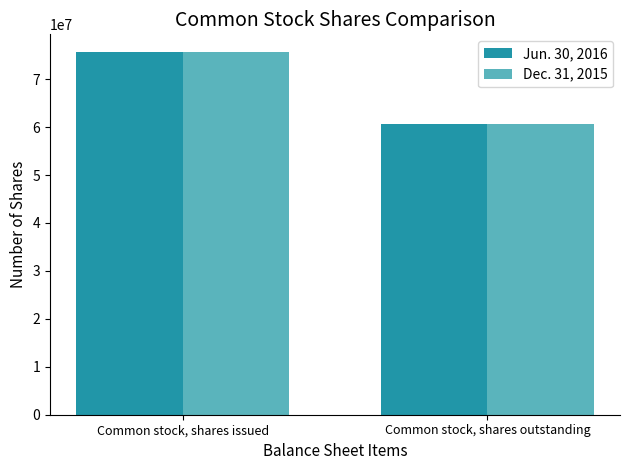

At which category does the chart reach its minimum across all series?

Common stock, shares outstanding